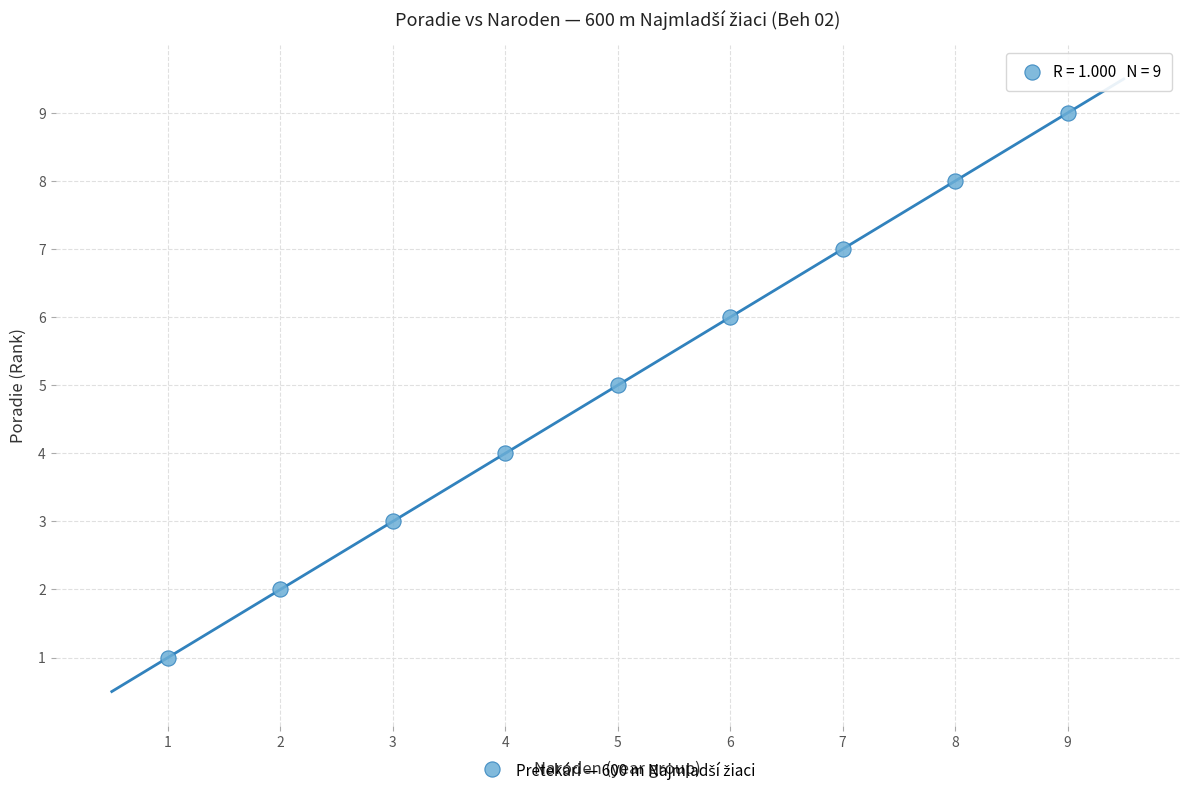

What is the average Y value?

5